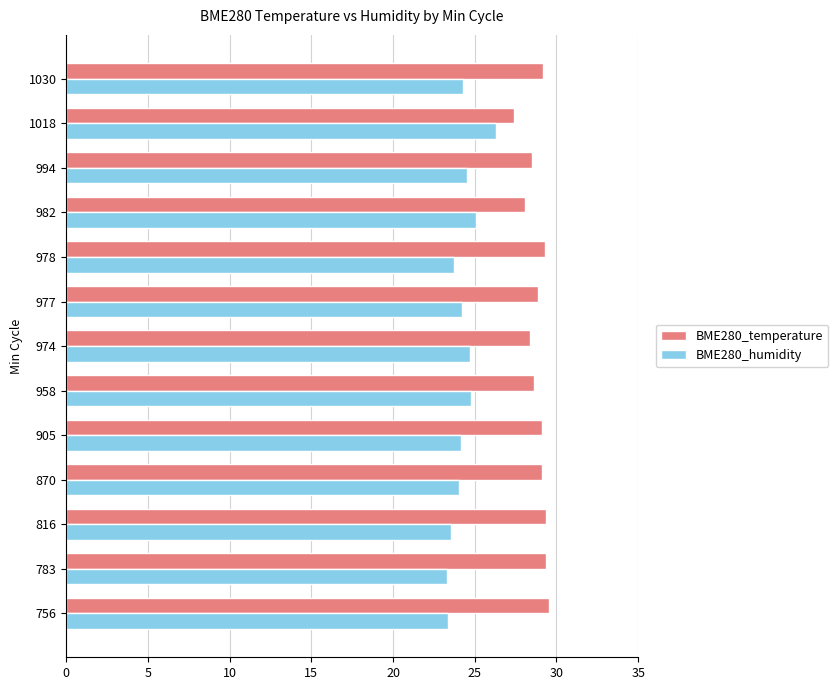

At how many categories does at least one series exceed 27?

13